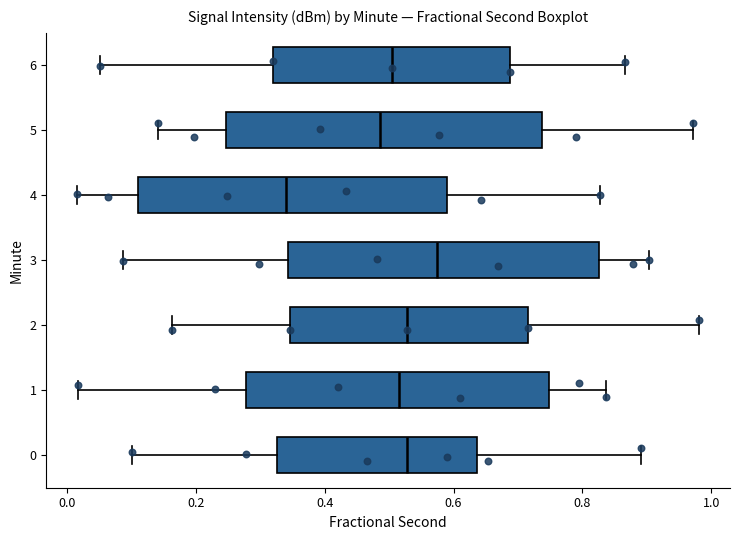

Reading bottom to top, read every box against the x-axis: the position of its median line, the range the box covers, and the ends of its whiskers. The values are not printed on the chart, so give them approximately, as read against the axis.

0: median 0.52, box 0.32 to 0.64, whiskers 0.10 to 0.90
1: median 0.52, box 0.28 to 0.74, whiskers 0.02 to 0.84
2: median 0.52, box 0.34 to 0.72, whiskers 0.16 to 0.98
3: median 0.58, box 0.34 to 0.82, whiskers 0.08 to 0.90
4: median 0.34, box 0.12 to 0.60, whiskers 0.02 to 0.82
5: median 0.48, box 0.24 to 0.74, whiskers 0.14 to 0.98
6: median 0.50, box 0.32 to 0.68, whiskers 0.06 to 0.86